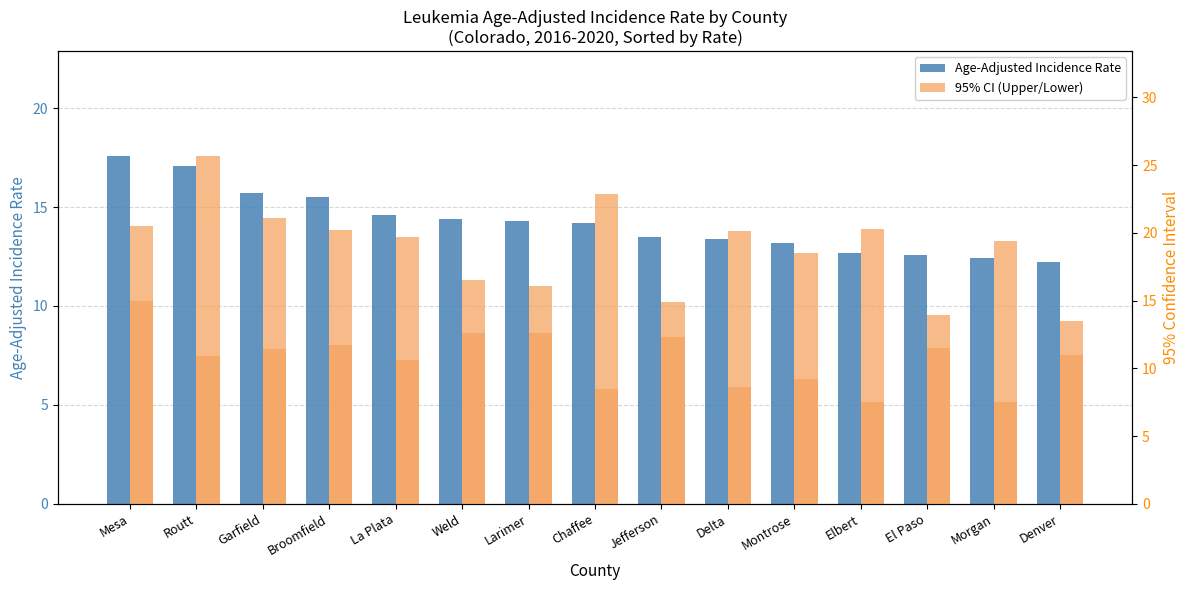

Is the value of Upper 95% CI at Mesa greater than the value of Age-Adjusted Incidence Rate at El Paso?

Yes